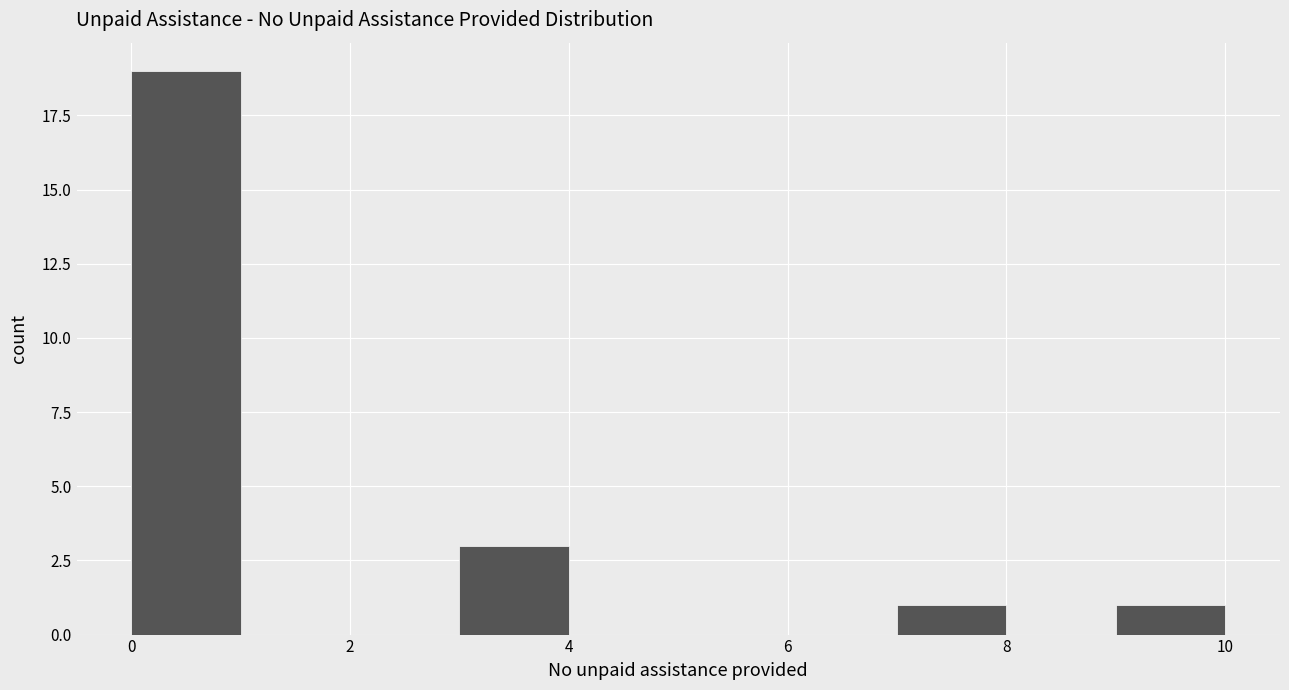

Over which range of the x-axis is the bar tallest?

0 to 1